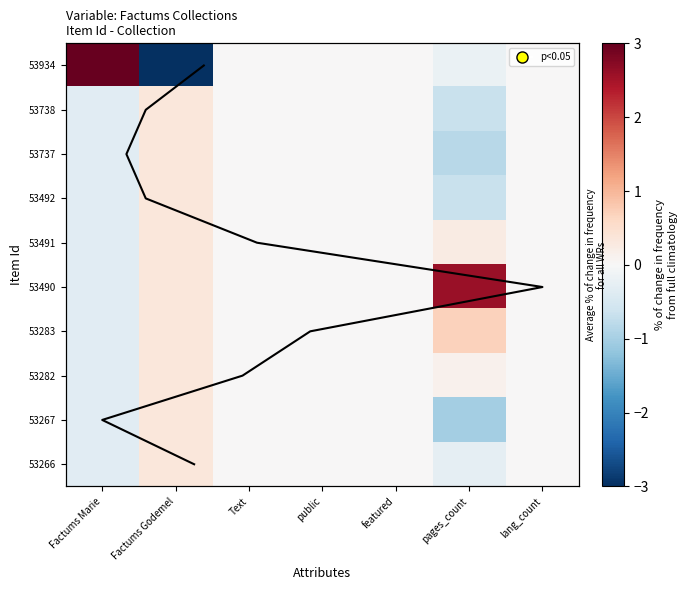

How many negative values does the 53282 series have?

1